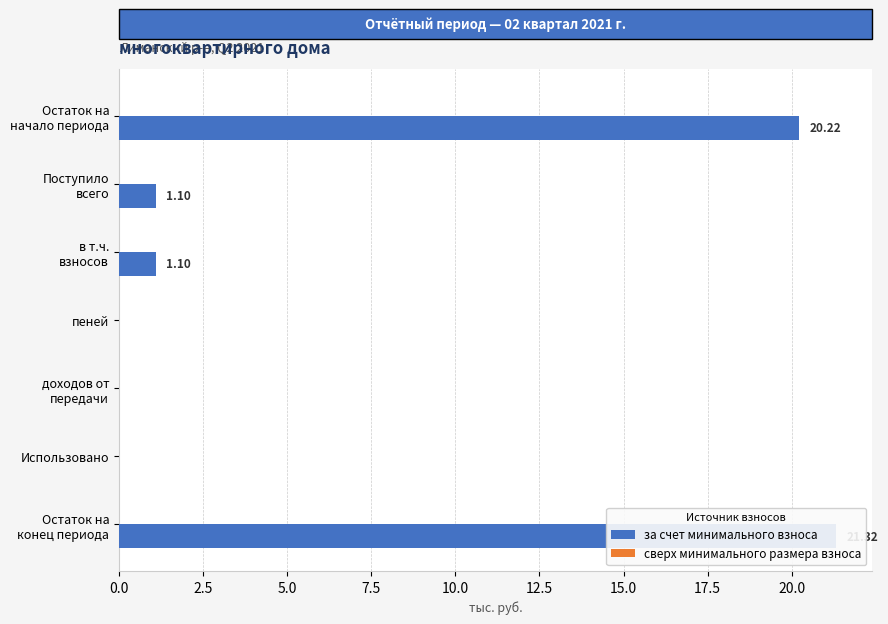

Reading left to right, what are all the values shown in this chart?

за счет минимального взноса: 20.2	1.1	1.1	0.0	0.0	0.0	21.3
сверх минимального размера взноса: 0.3	0.3	0.3	0.3	0.3	0.3	0.3